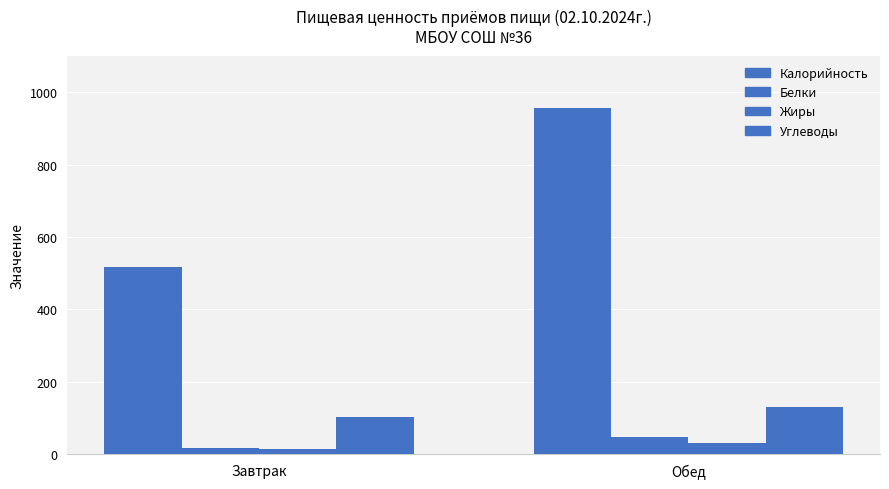

Is the value of Белки at Обед greater than the value of Углеводы at Завтрак?

No